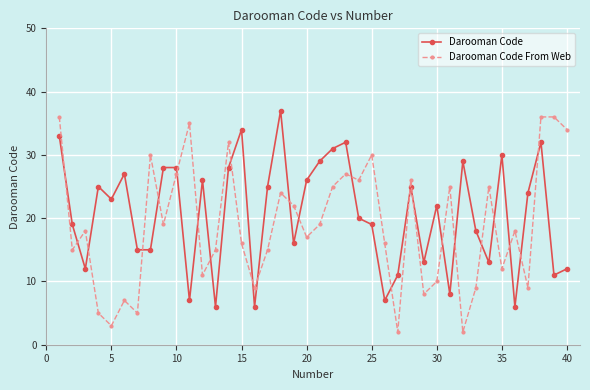

What is the difference between the maximum and minimum values in the Darooman Code From Web series?

34